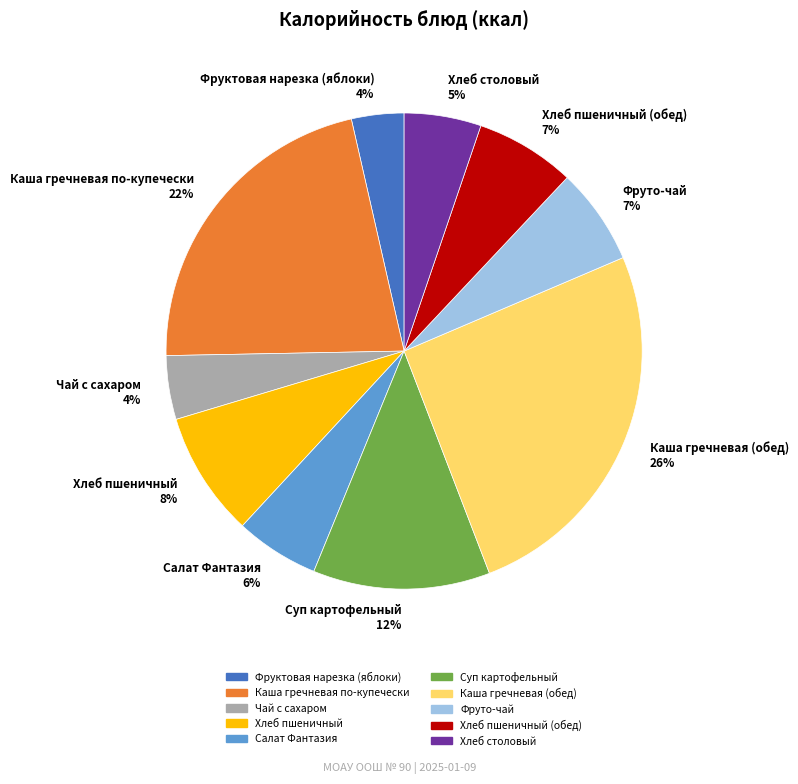

What is the largest slice in the pie chart?

Каша гречневая (обед) 26%